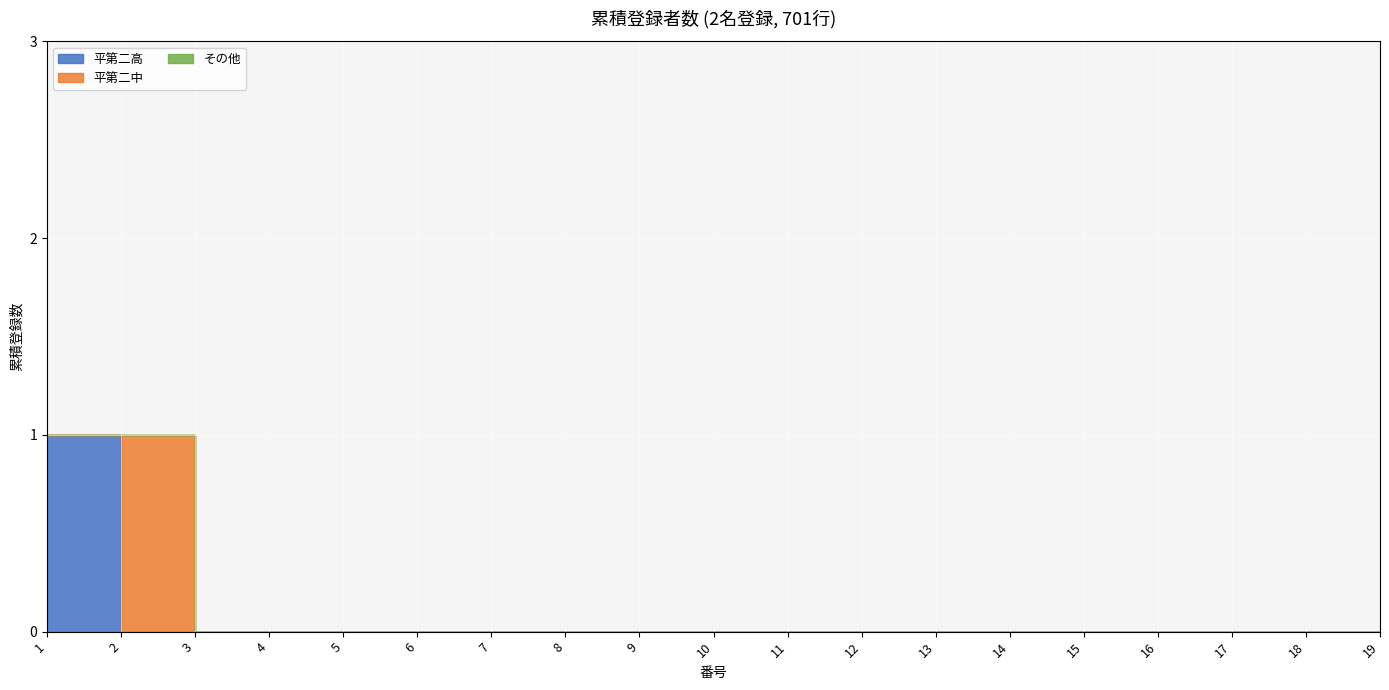

At 19, list the series in order from largest to smallest.

平第二高, 平第二中, その他